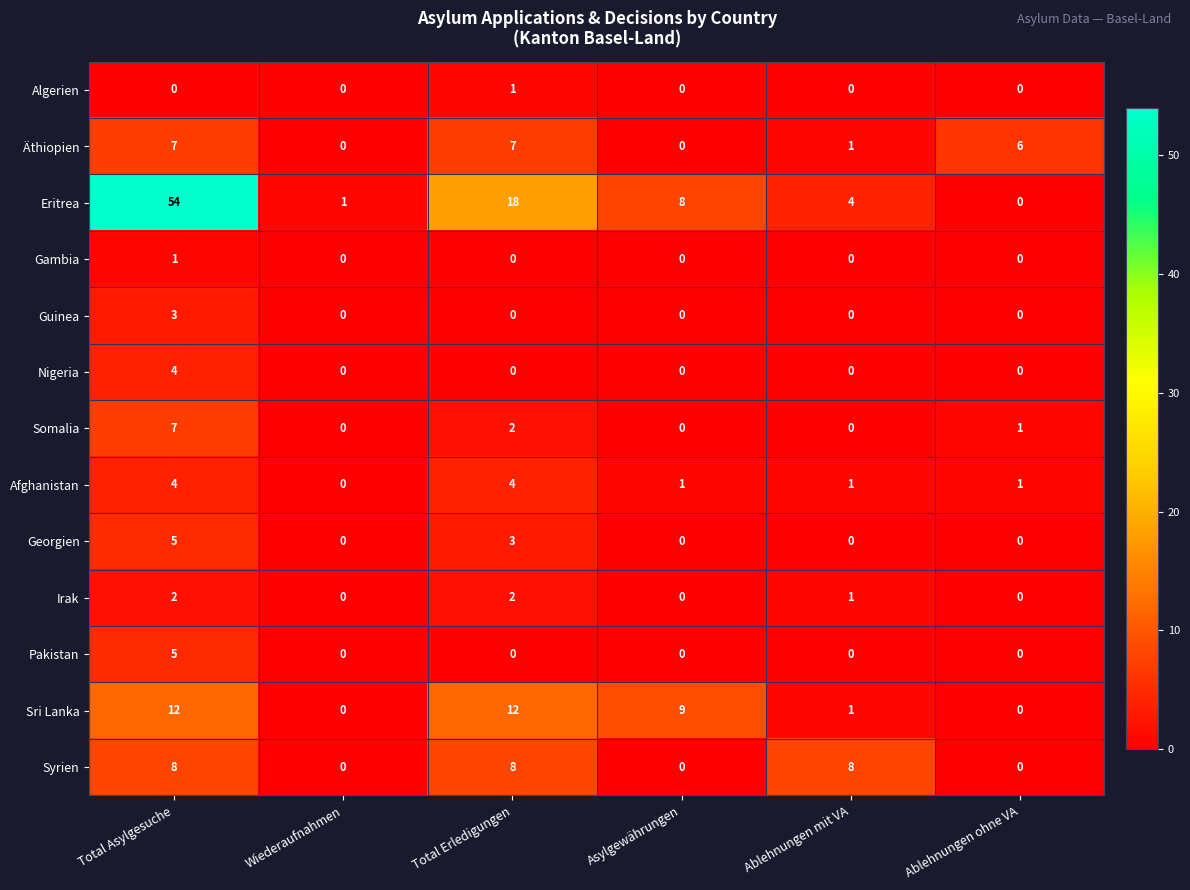

What is the difference between the maximum and minimum values in the Georgien series?

5